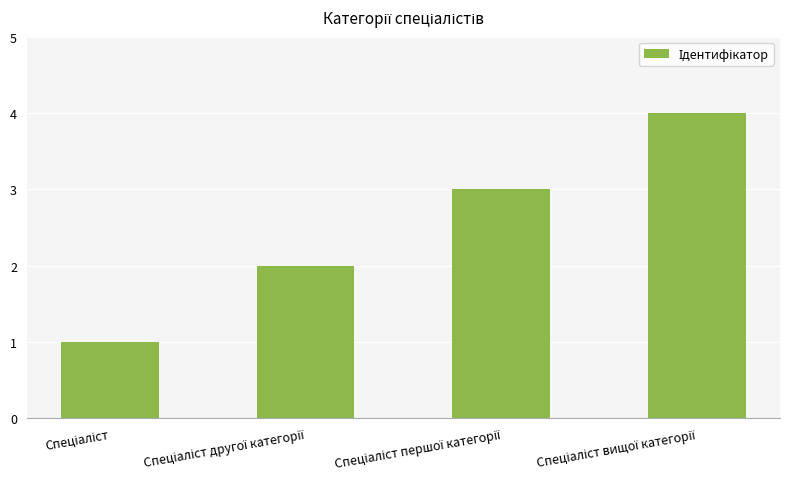

What is the greatest value displayed?

4